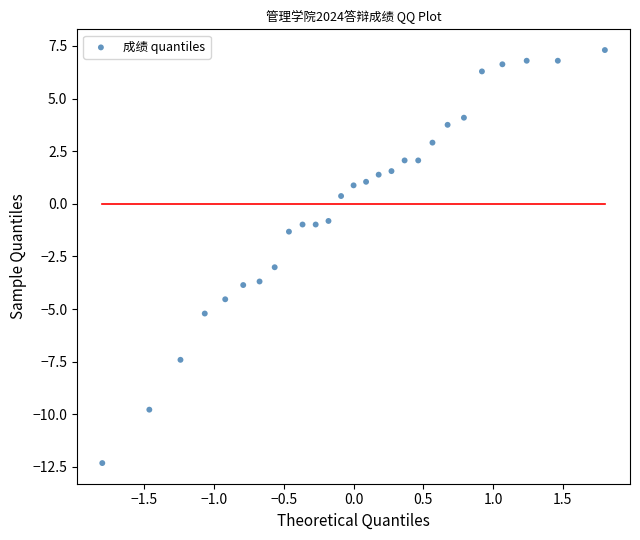

What Y value in the scatter plot is closest to -2?

-1.3